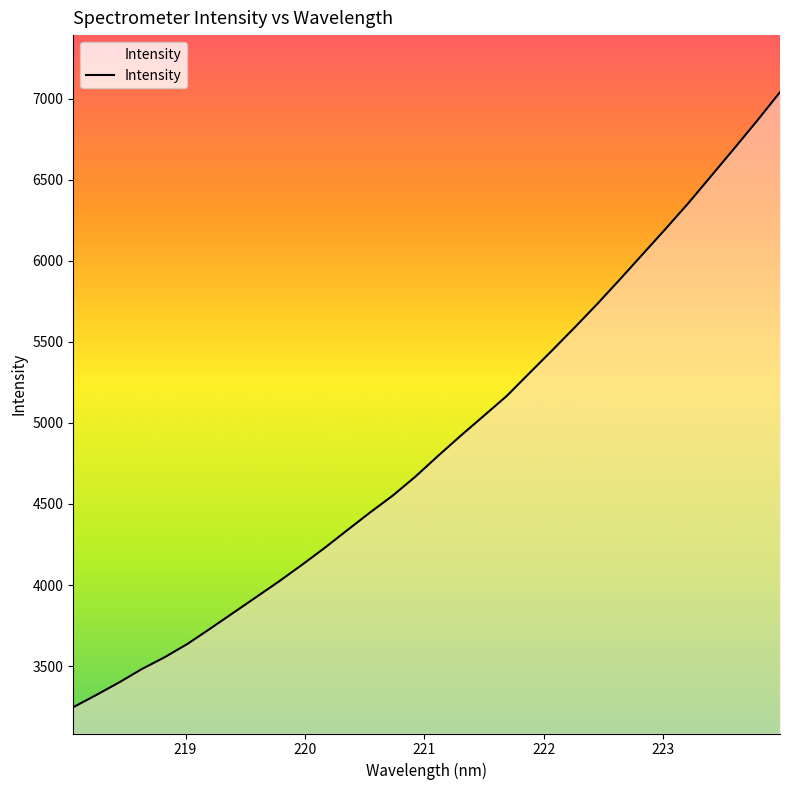

What is the difference between the maximum and minimum values?

3794.3